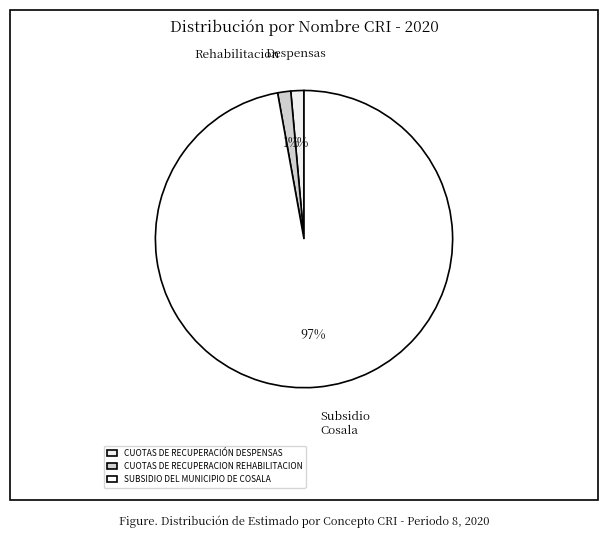

How many segments does this pie chart have?

3